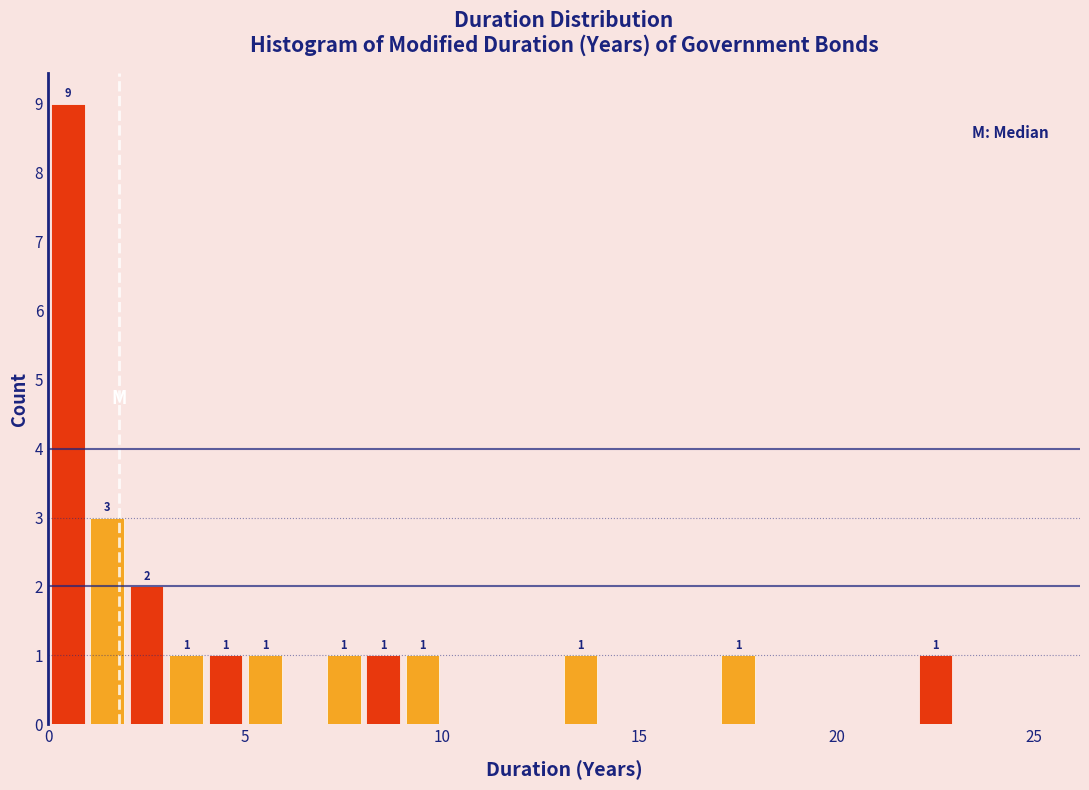

Around what value on the x-axis is the tallest bar? Give the approximate position of its centre, as read against the axis.

0.5